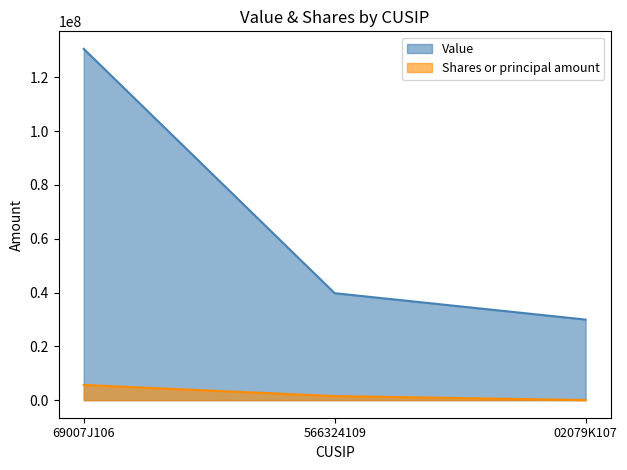

What is the difference between the Value values at 69007J106 and 566324109?

90802000